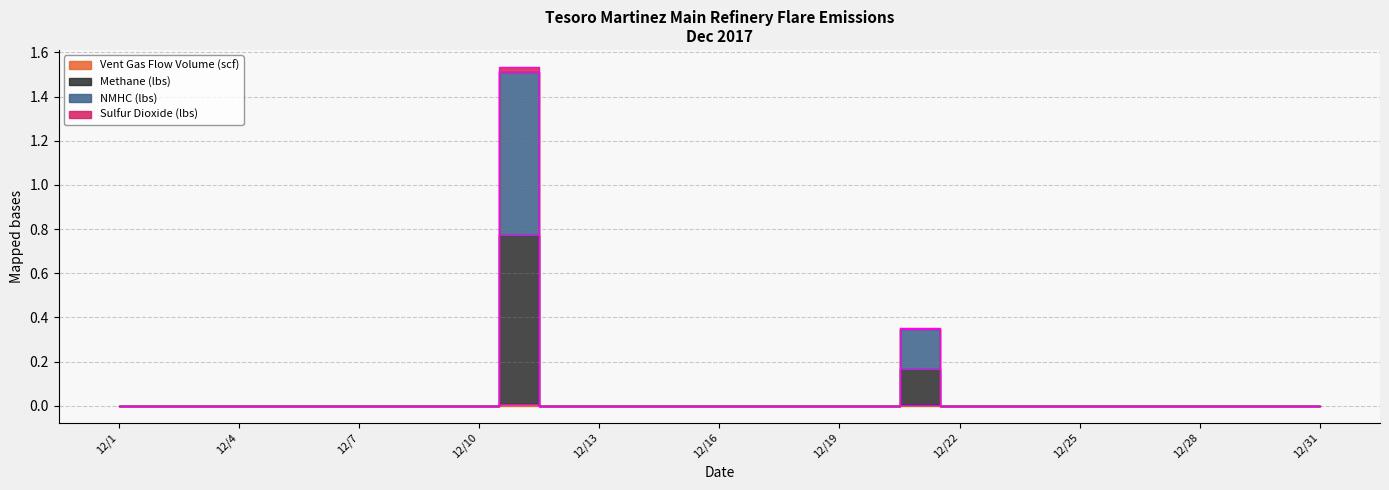

Is it true that Sulfur Dioxide (lbs) equals -0.7 at 12/20?

False